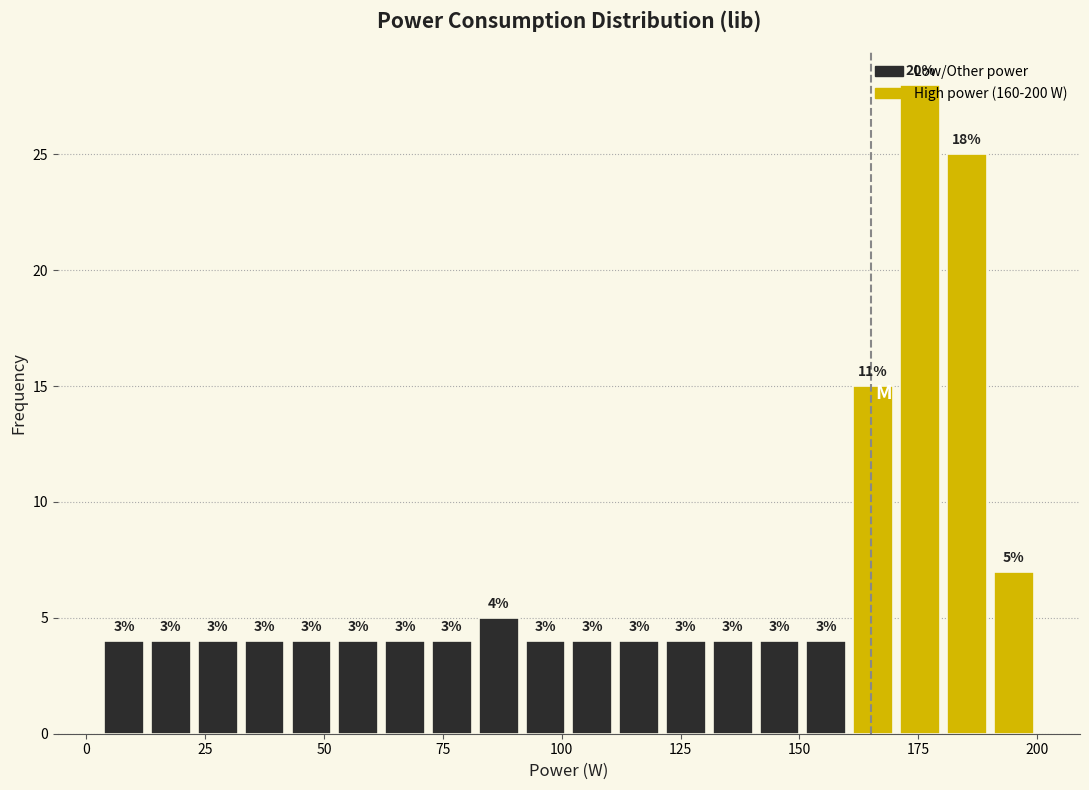

Around what value on the x-axis is the tallest bar? Give the approximate position of its centre, as read against the axis.

175